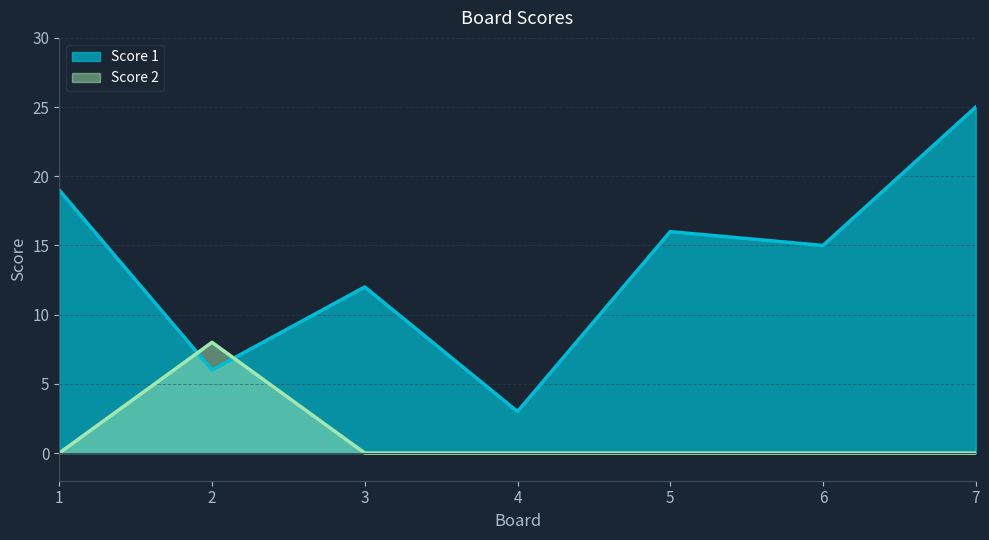

Which category has the lowest value in the Score 1 series?

4